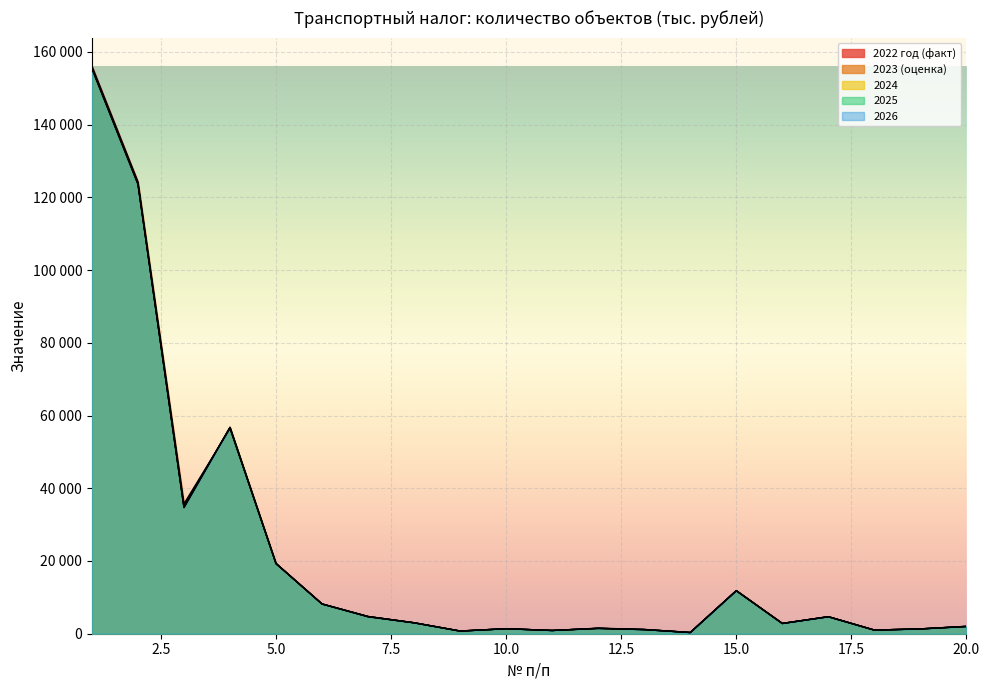

What is the greatest value displayed?

156113